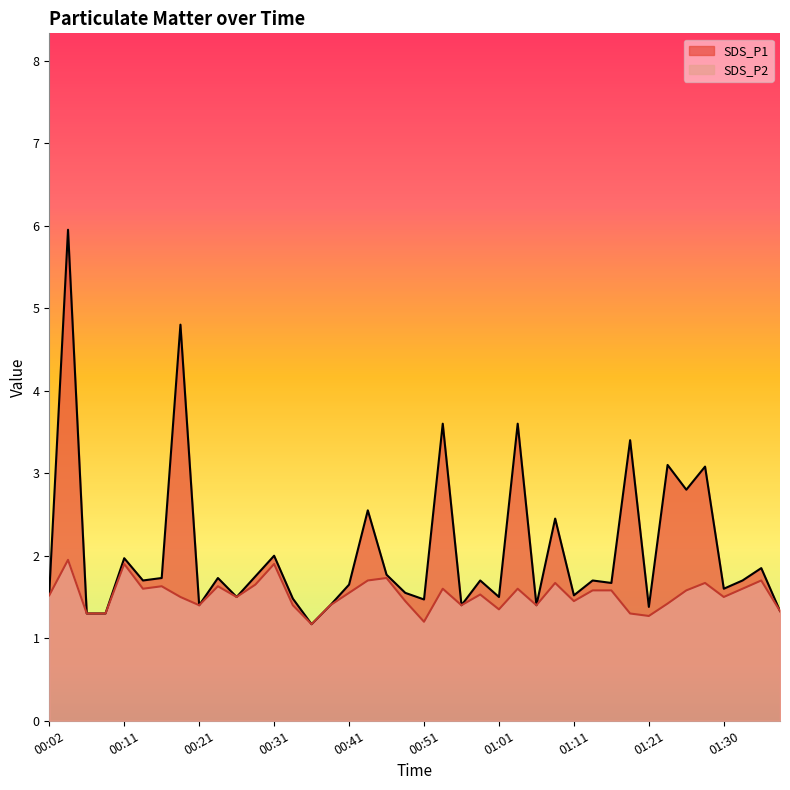

In SDS_P1, how many points are lower than both neighbors (excluding endpoints)?

13